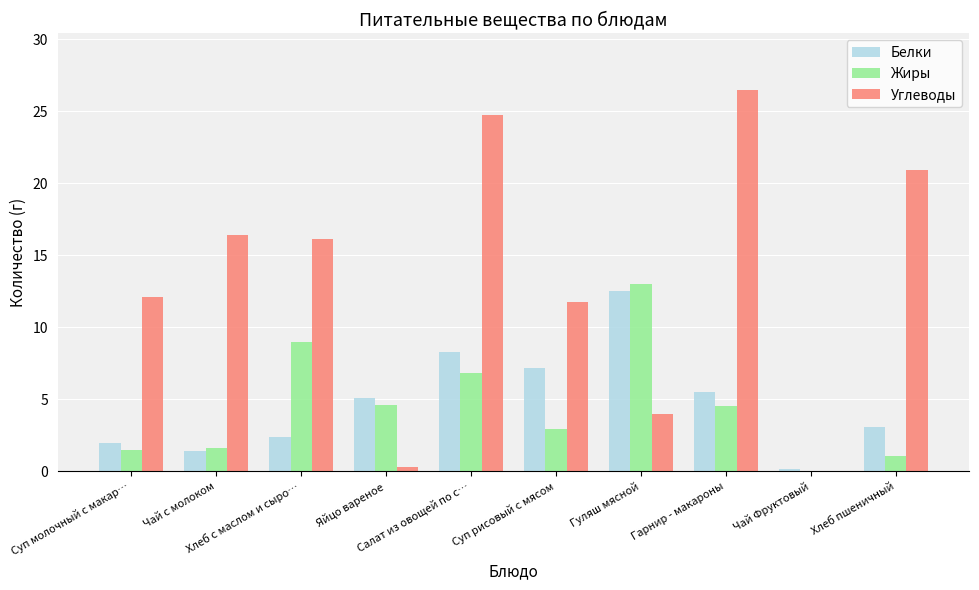

True or false: Белки has a value of 2.0 at Суп молочный с макар….

True